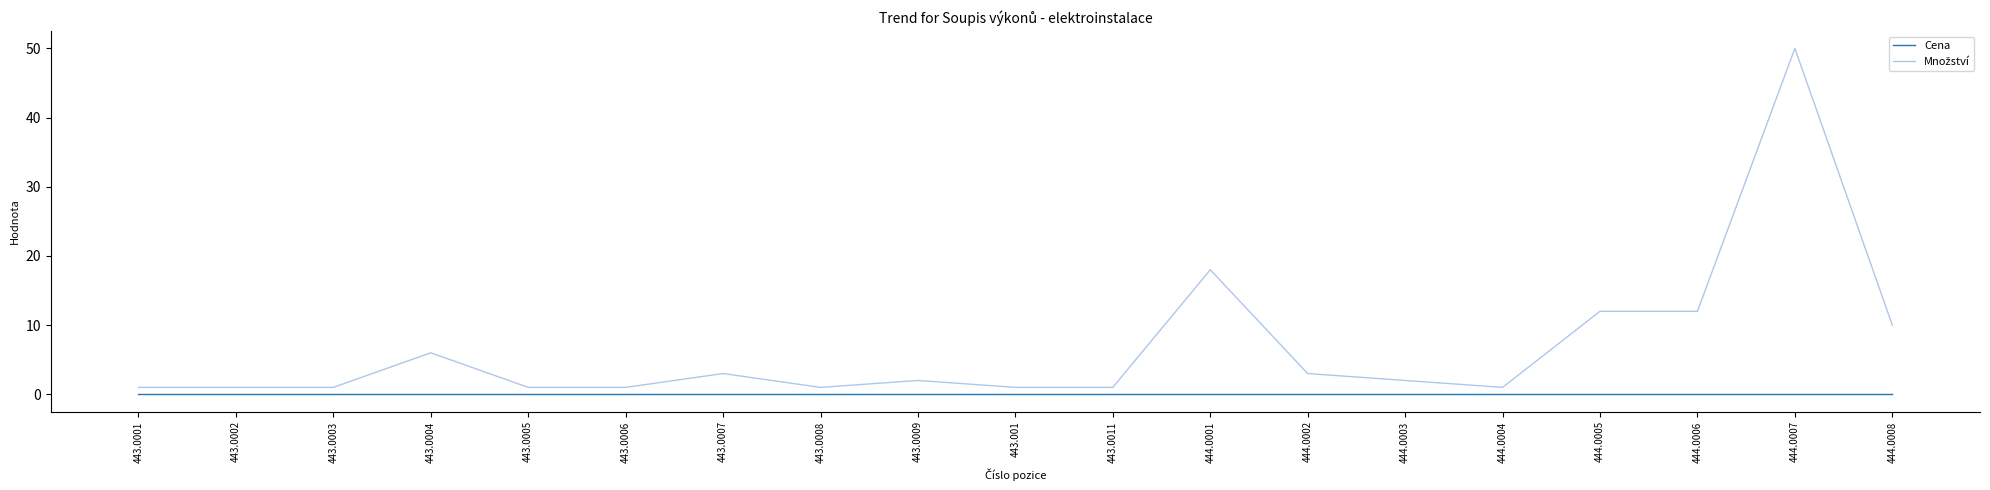

What is the spread (max minus min) of values at 444.0002?

3